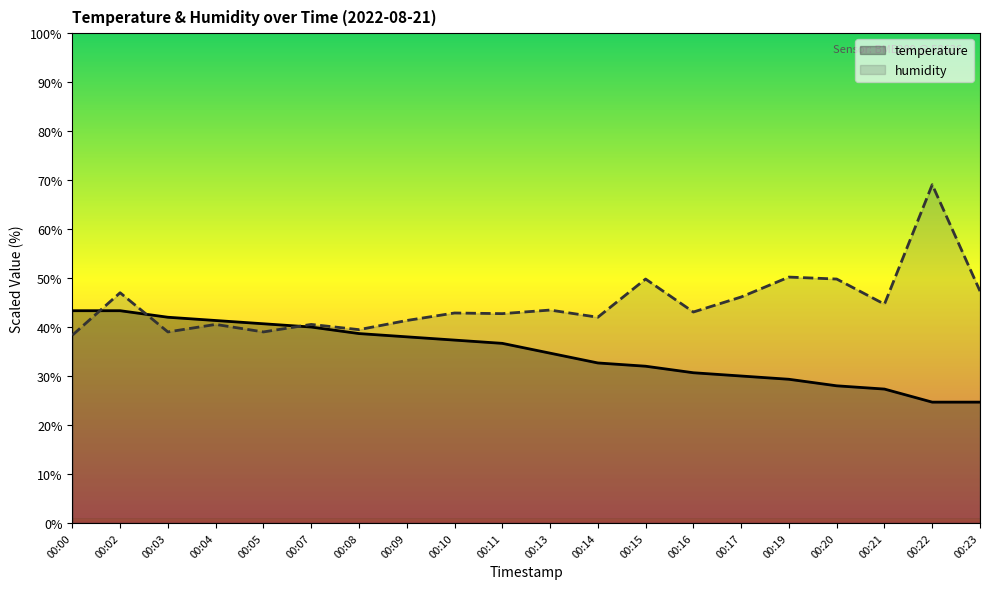

Rank the series by their average value, from highest to lowest.

humidity, temperature